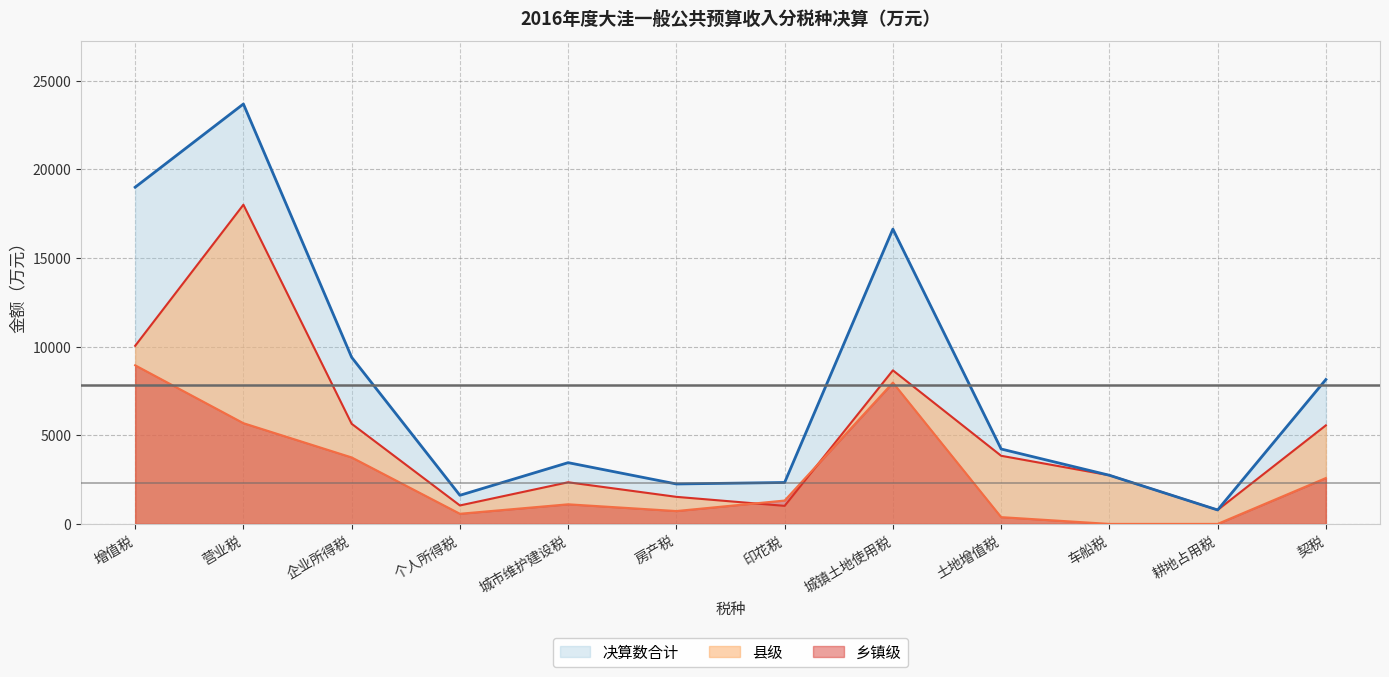

What is the total value across all series at 增值税?

37976